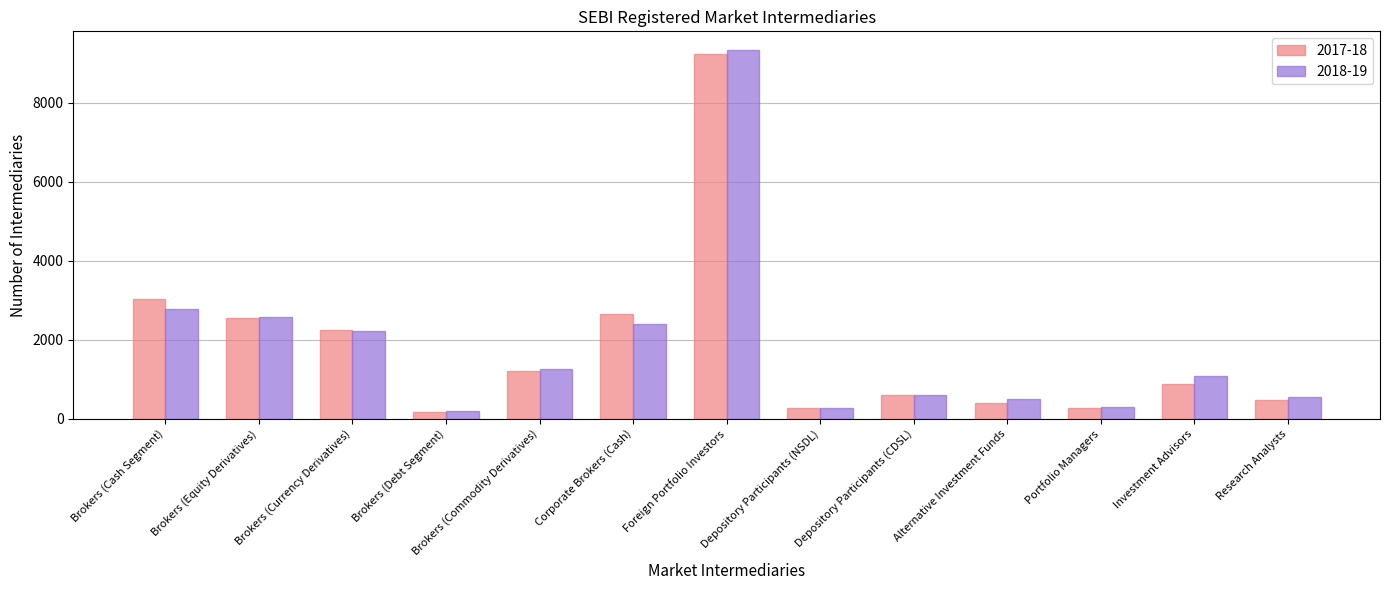

At which label is 2017-18 closest to 4694?

Brokers (Cash Segment)